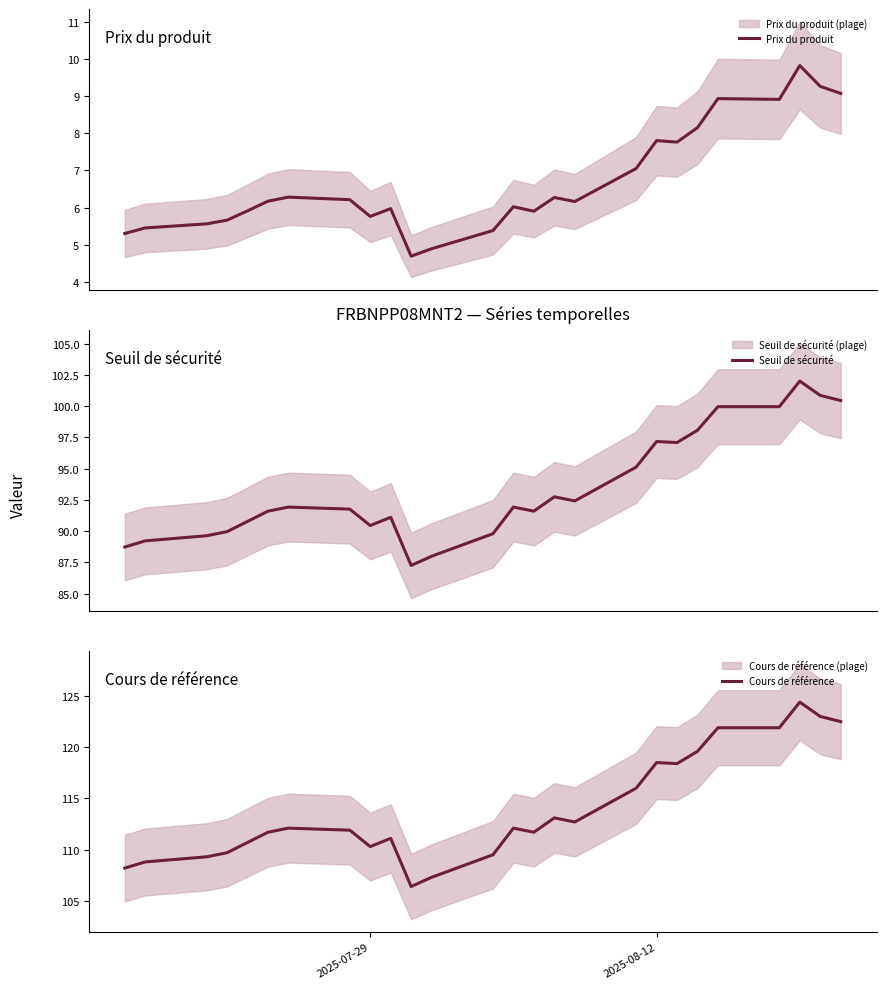

Reading left to right, transcribe all the data shown in this chart.

Prix du produit: 5.3	5.5	5.6	5.7	5.9	6.2	6.3	6.2	5.8	6.0	4.7	4.9	5.4	6.0	5.9	6.3	6.2	7.0	7.8	7.8	8.2	8.9	8.9	9.8	9.3	9.1
Seuil de sécurité: 88.7	89.2	89.6	90.0	90.8	91.6	91.9	91.8	90.4	91.1	87.2	88.0	89.8	91.9	91.6	92.7	92.4	95.1	97.2	97.1	98.1	100.0	100.0	102.0	100.9	100.5
Cours de référence: 108.2	108.8	109.3	109.7	110.7	111.7	112.1	111.9	110.3	111.1	106.4	107.3	109.5	112.1	111.7	113.1	112.7	116.0	118.5	118.4	119.6	121.9	121.9	124.4	123.0	122.5